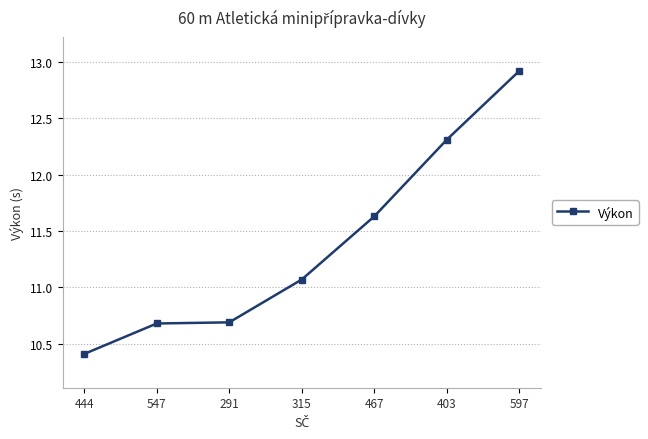

Is this an area chart (filled region under the line)?

No